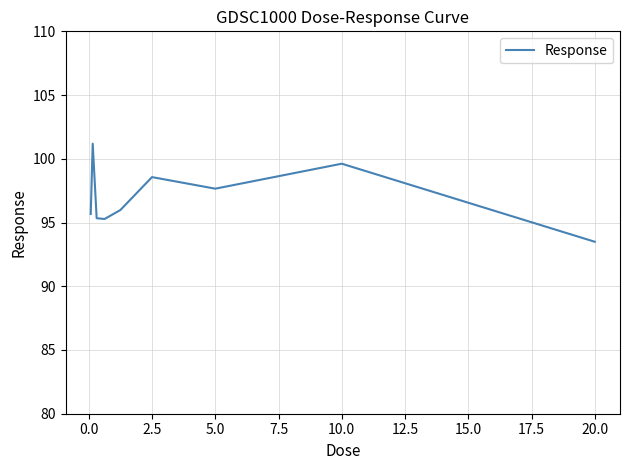

What is the greatest value displayed?

101.2